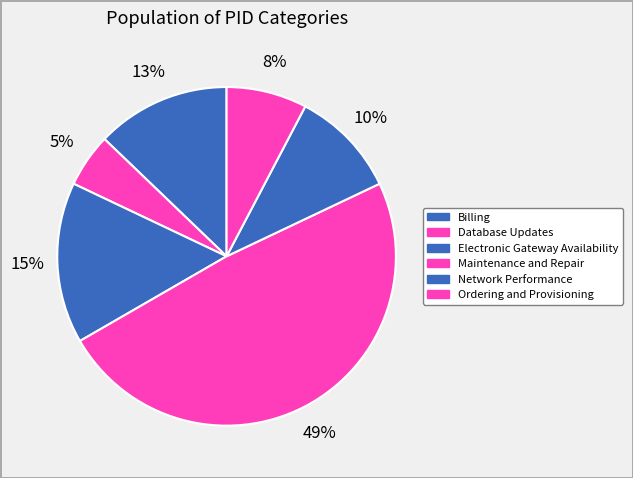

What is the ratio of the value at Billing to the value at Electronic Gateway Availability?

0.7